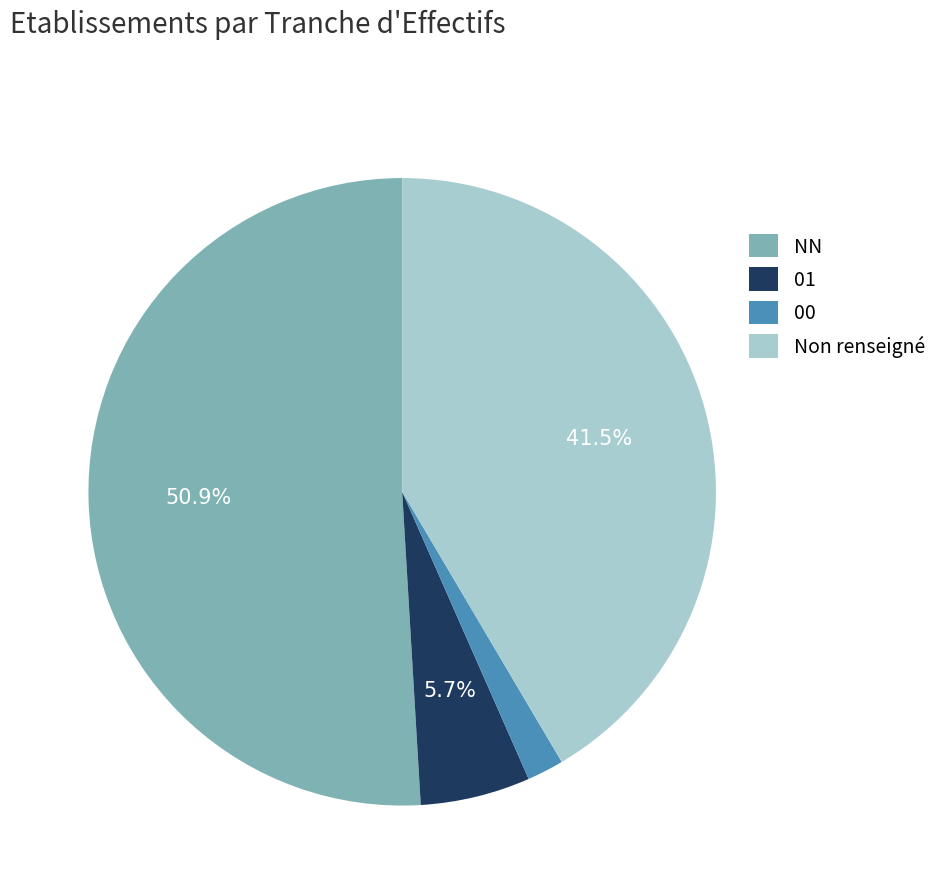

What percentage is NOT represented by 01?

94.3%